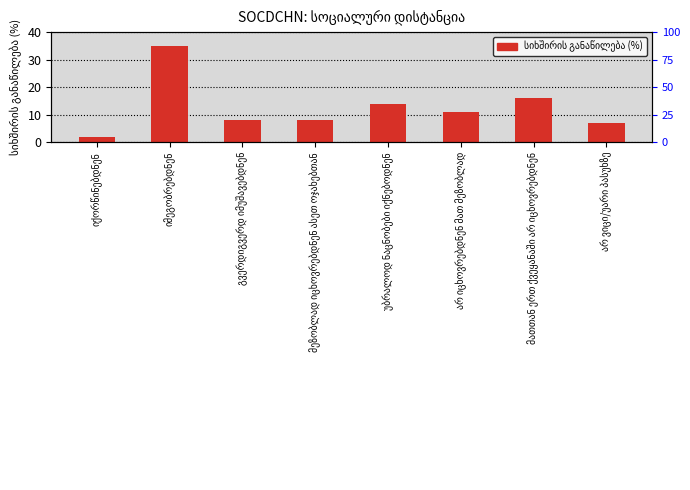

What is the label of the 2nd bar from the right?

მათთან ერთ ქვეყანაში არ იცხოვრებდნენ